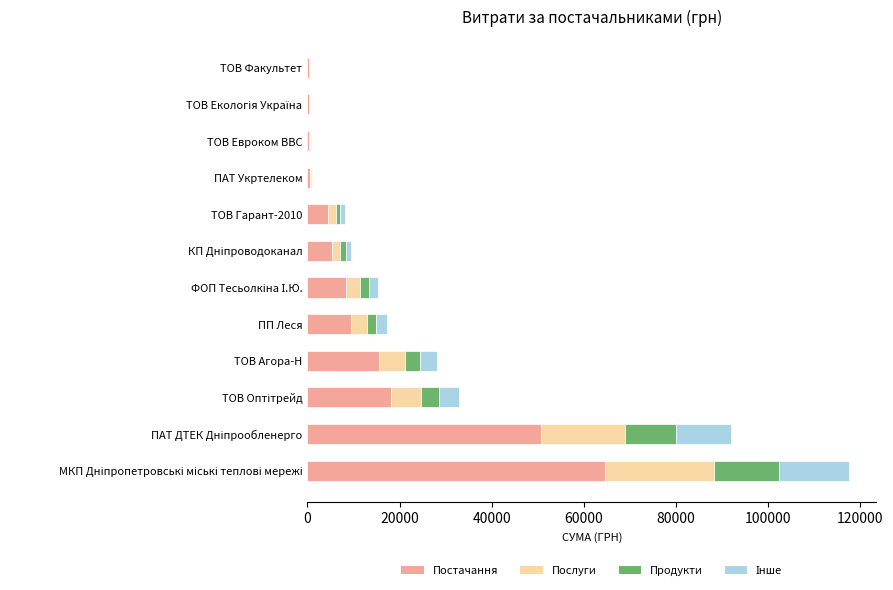

What is the highest value of the Постачання series?

64662.9